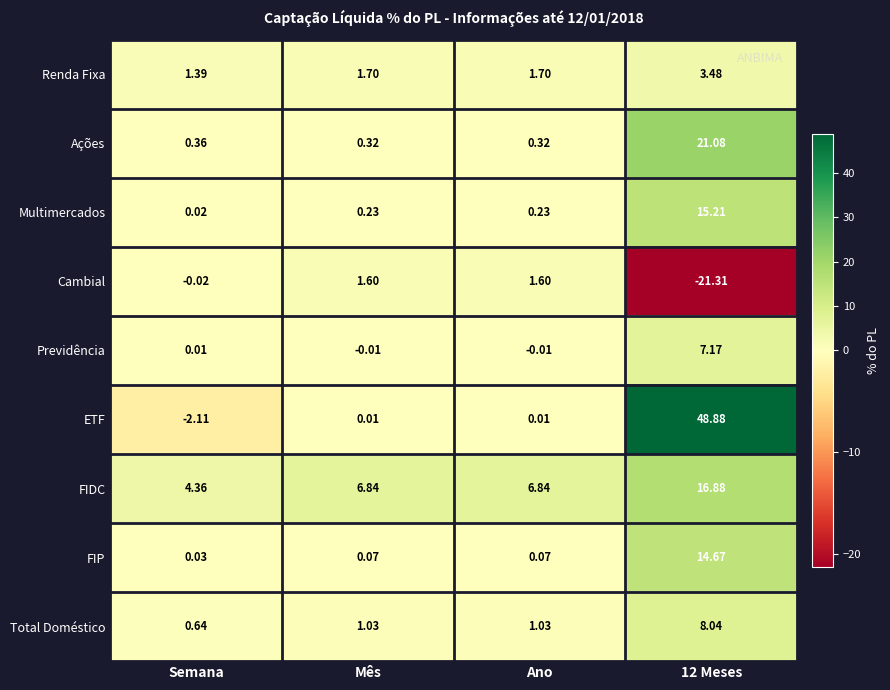

Between Semana and 12 Meses, which series saw the biggest shift?

ETF